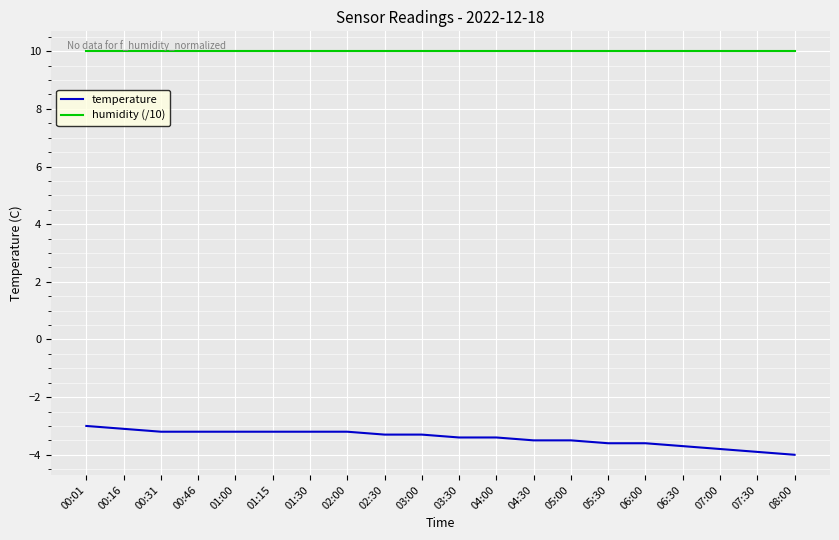

What is the minimum value for humidity (/10)?

10.0